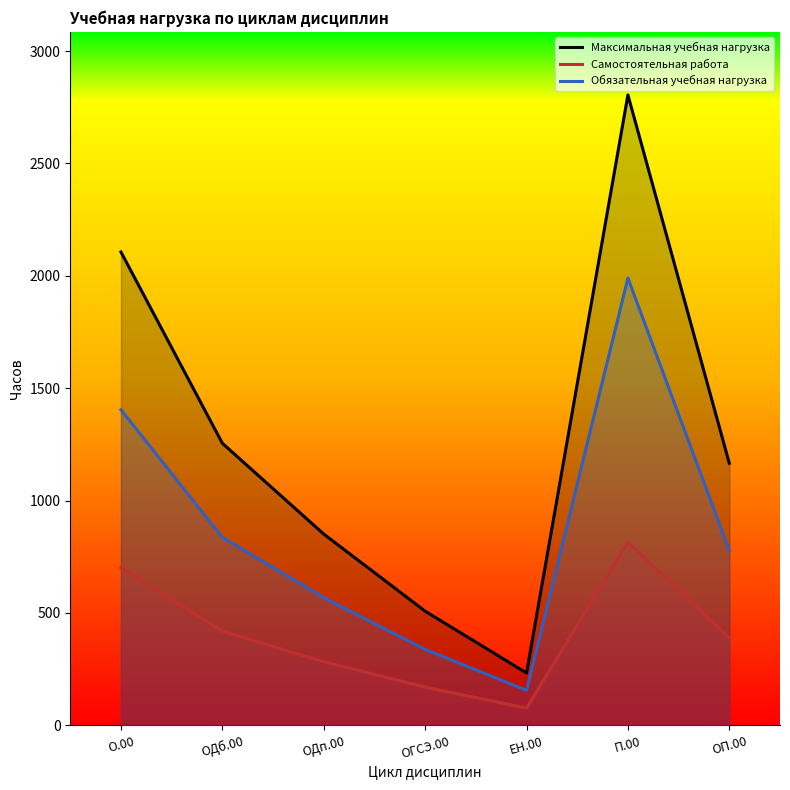

How many interior local valleys does the Максимальная учебная нагрузка series have?

1